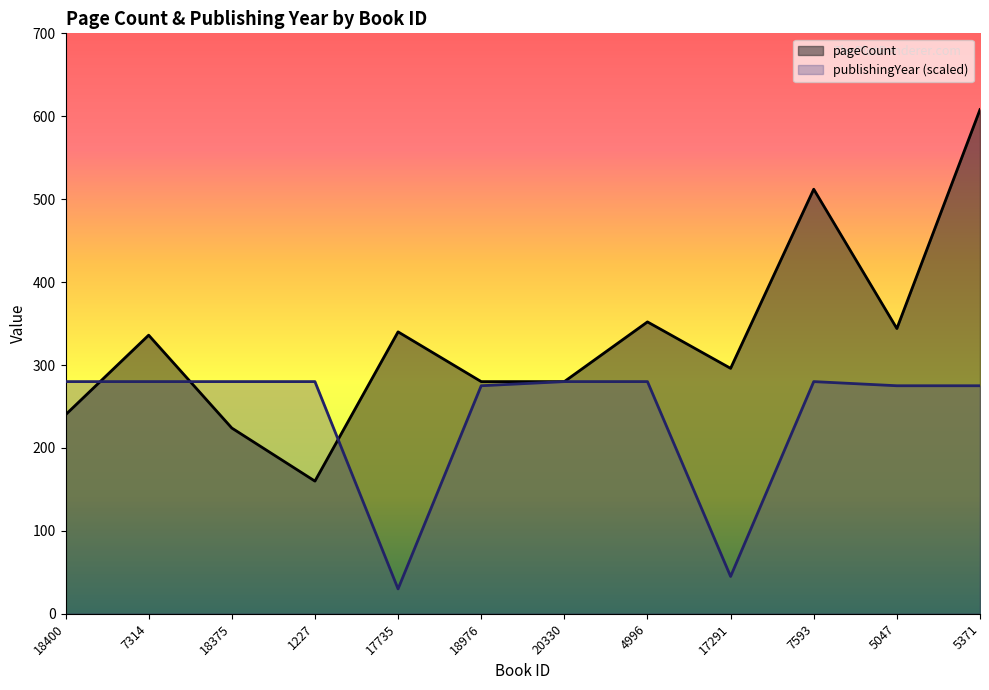

The value of pageCount at 18976 is 280. True or false?

True